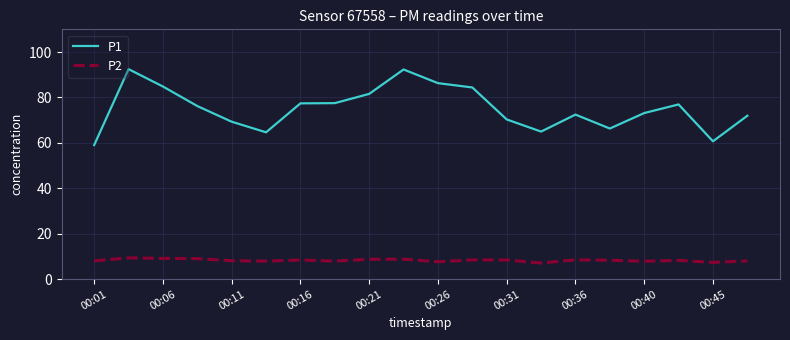

Which series has the largest total across all categories?

P1